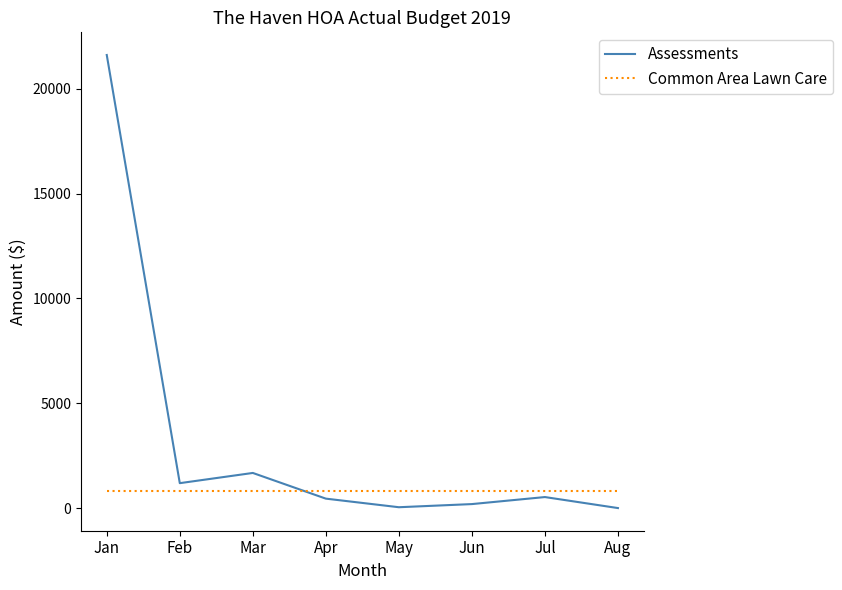

Is the value of Common Area Lawn Care at Aug greater than the value of Assessments at Jun?

Yes